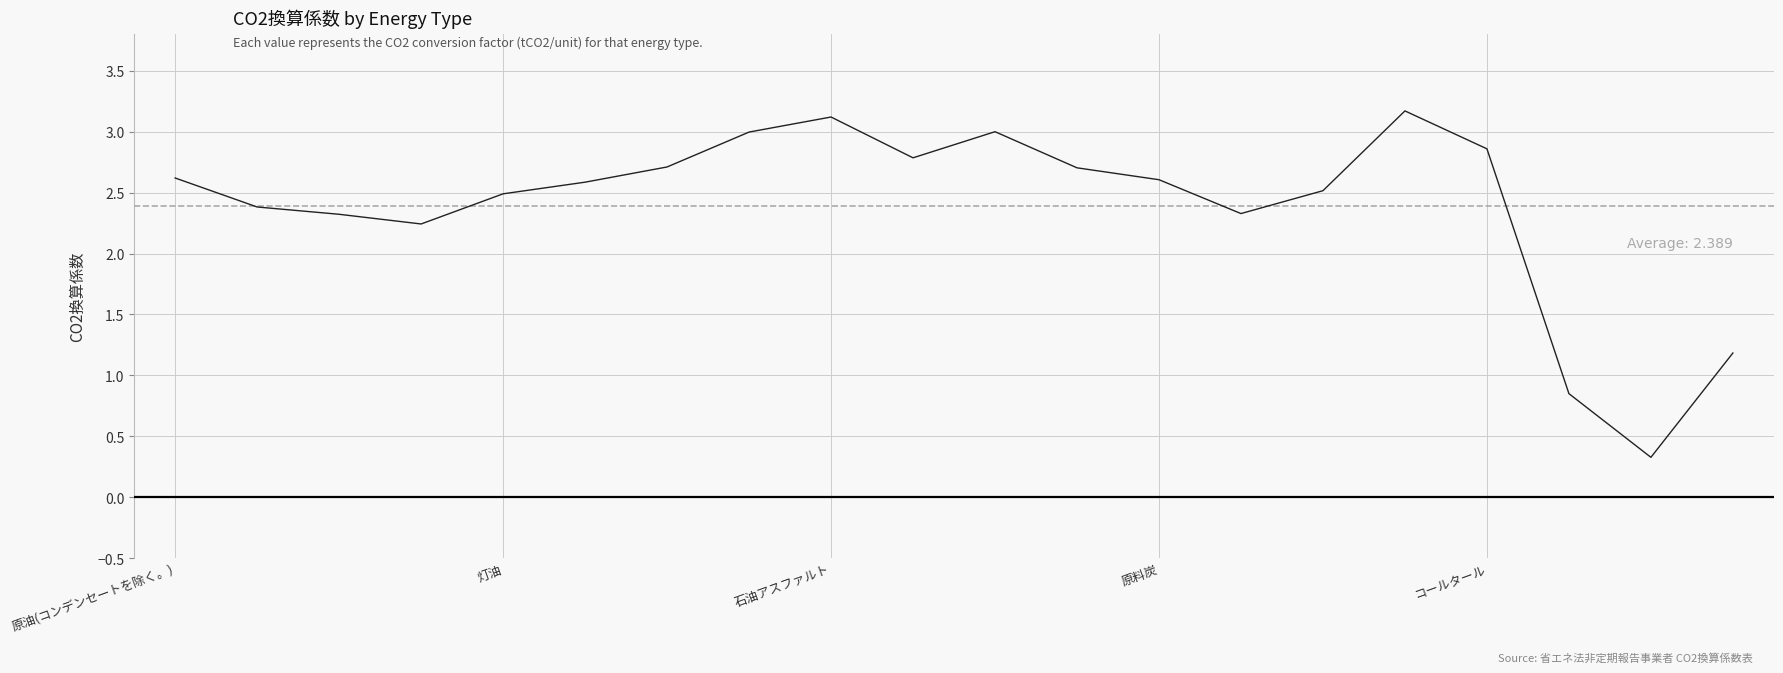

What is the difference between the maximum and minimum values?

2.8